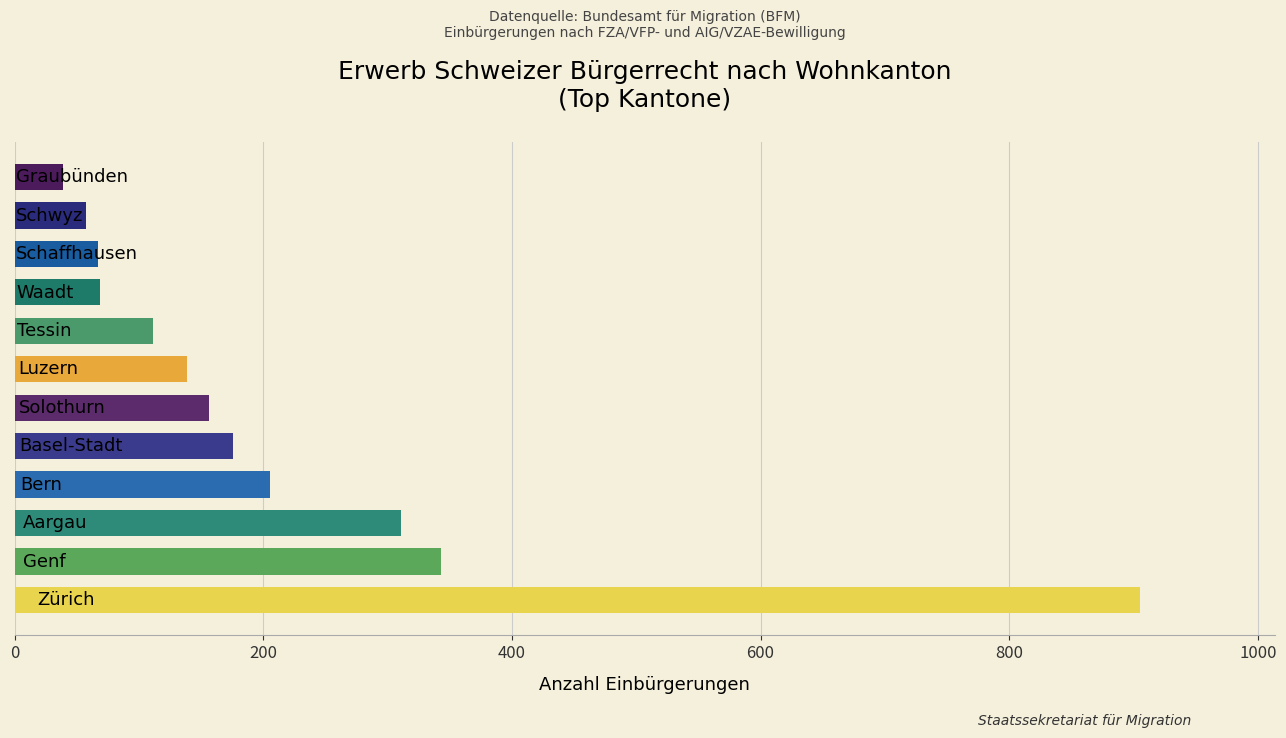

What is the average value?

215